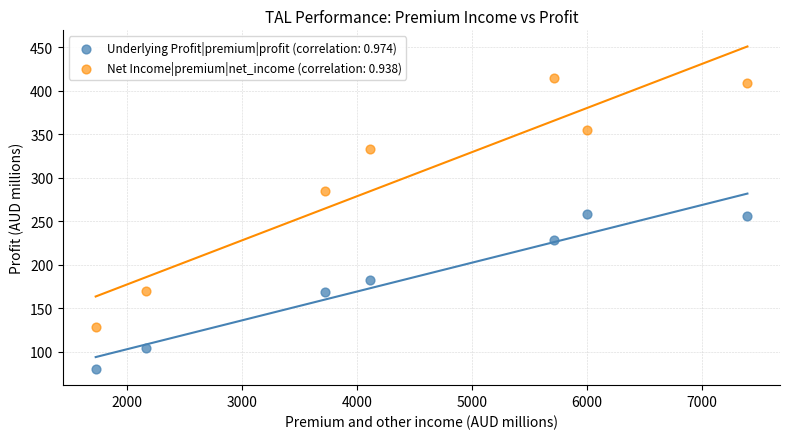

Across all data points, what is the range of X values (max minus min)?

5670